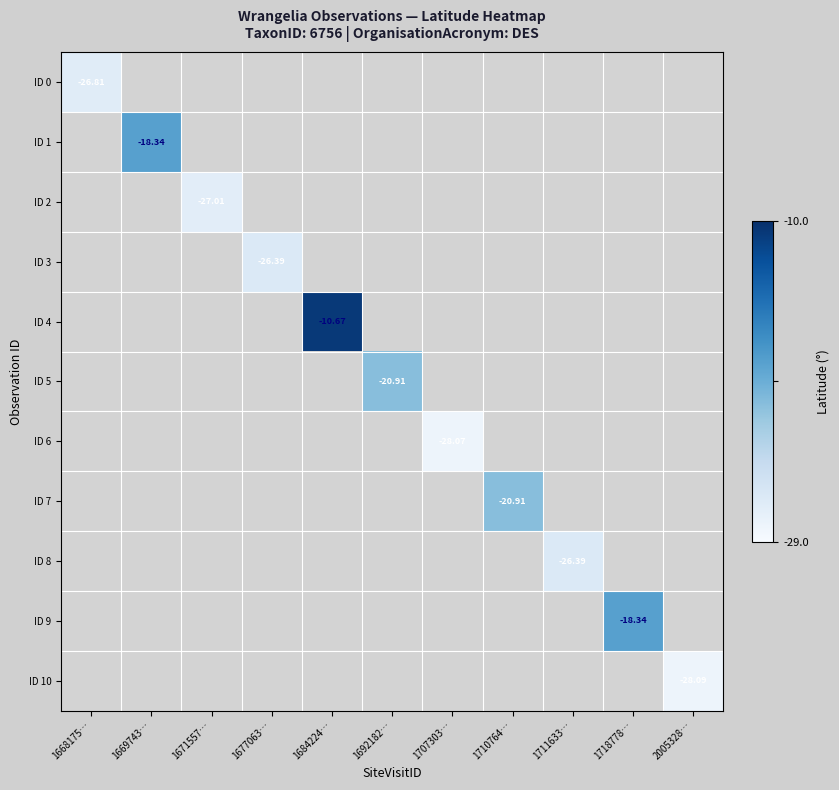

What value does the ID 5 series have at 1692182…?

-20.9